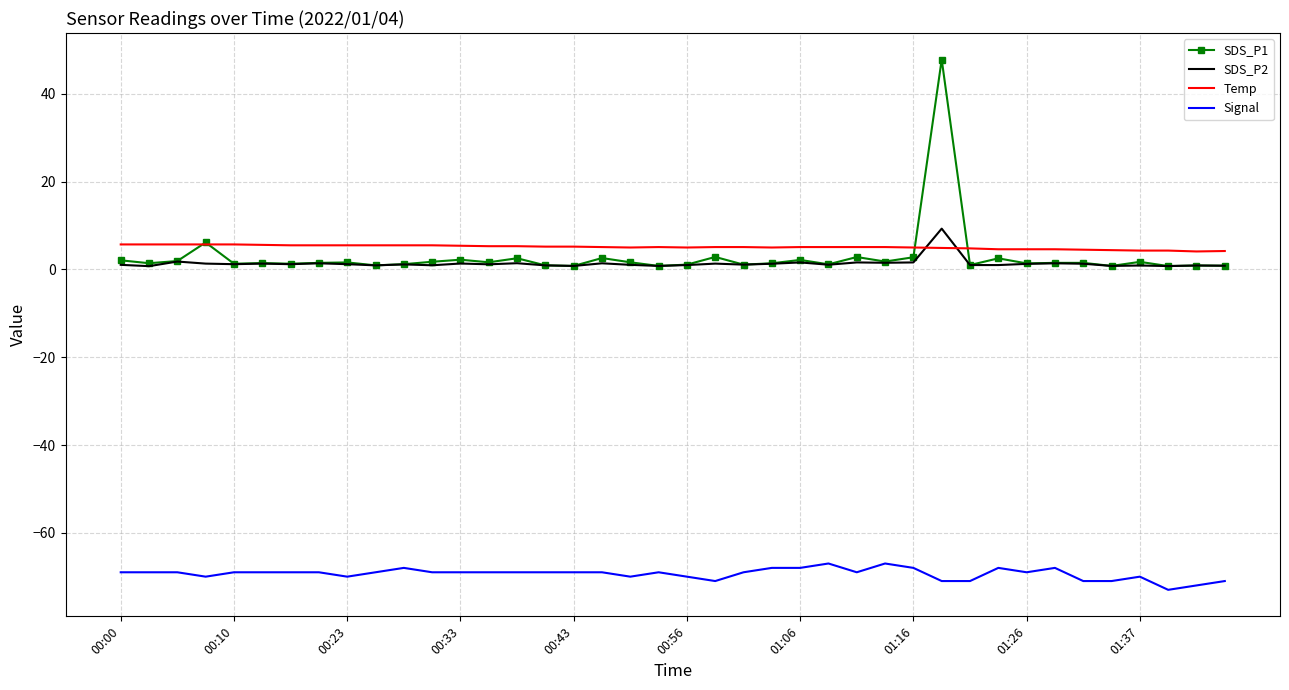

True or false: SDS_P2 and Signal intersect in this chart.

False